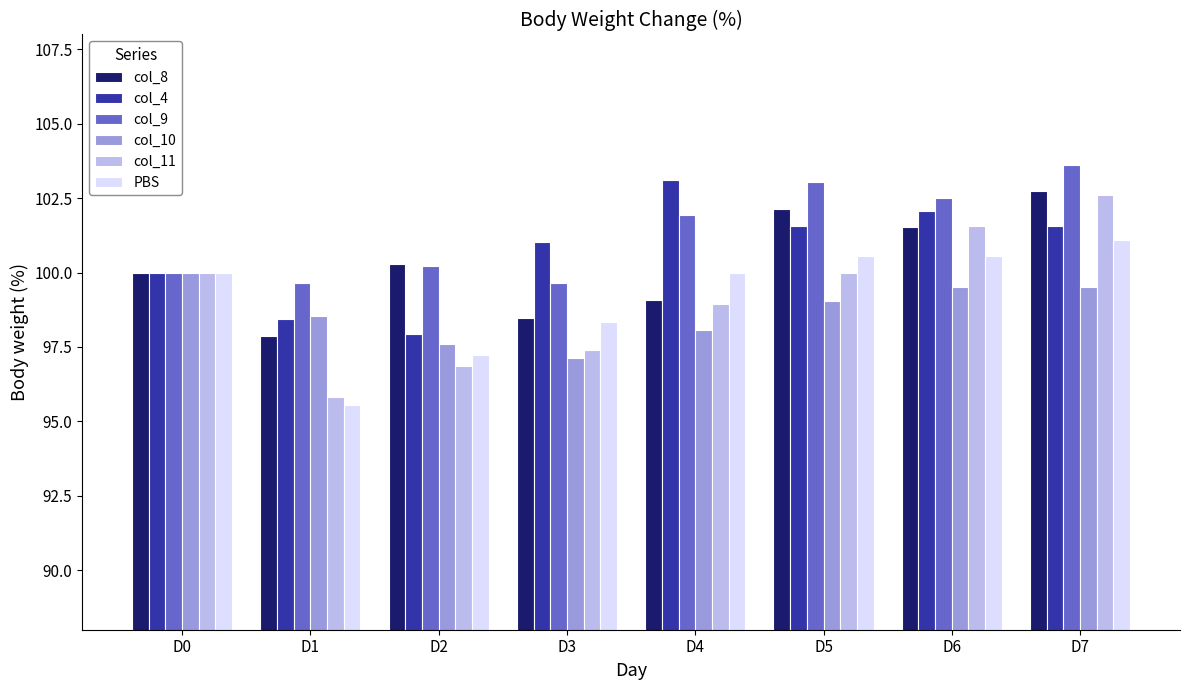

How many series are shown in this chart?

6